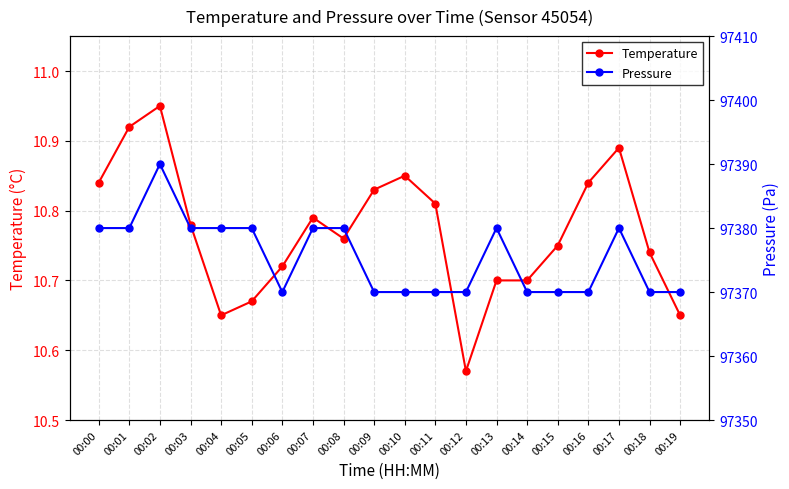

What is the average value of the Pressure series?

97375.5